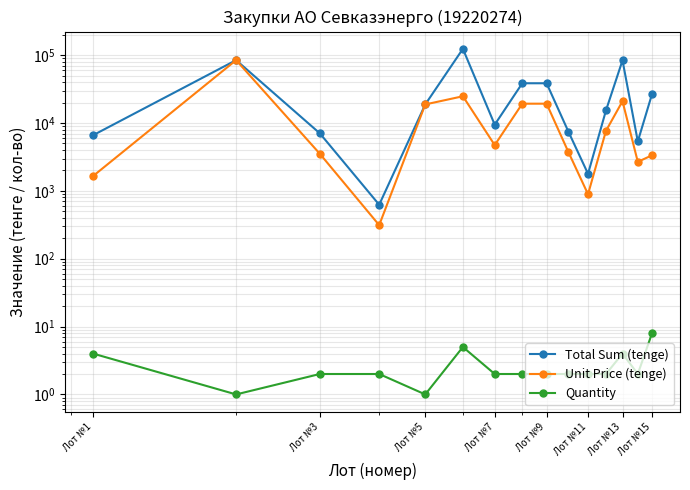

What is the lowest value of the Unit Price (tenge) series?

312.5